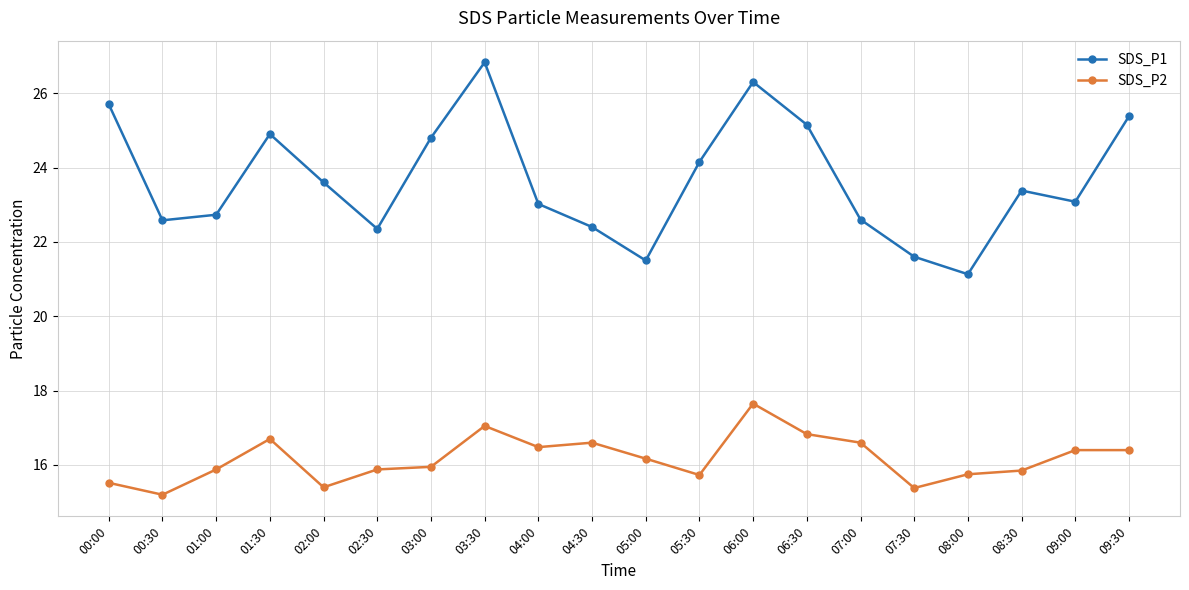

What position from the right is 04:30?

11